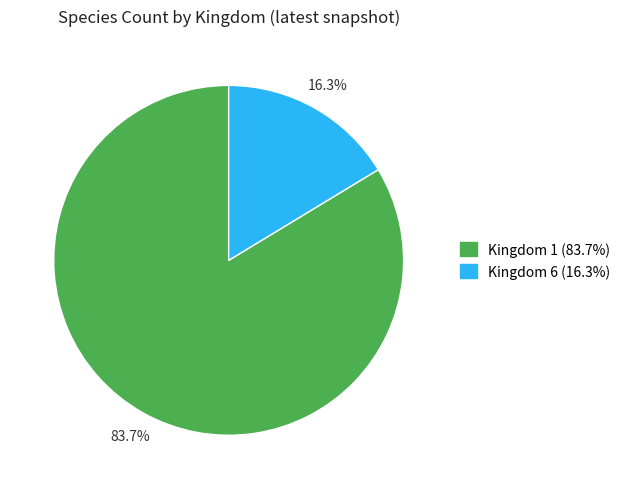

Is there a majority slice in this chart?

Yes